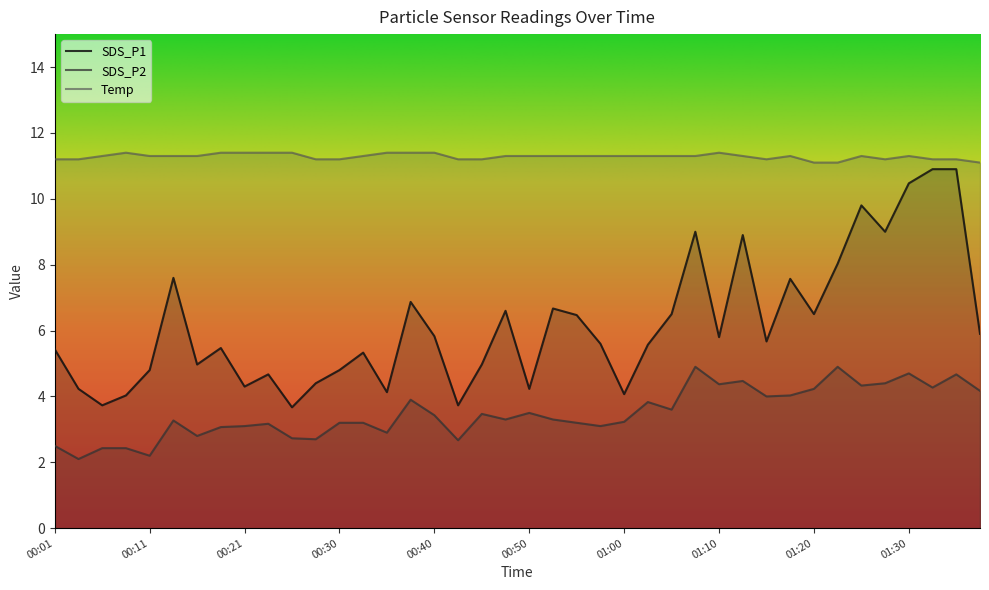

Which series has the largest range (max minus min)?

SDS_P1